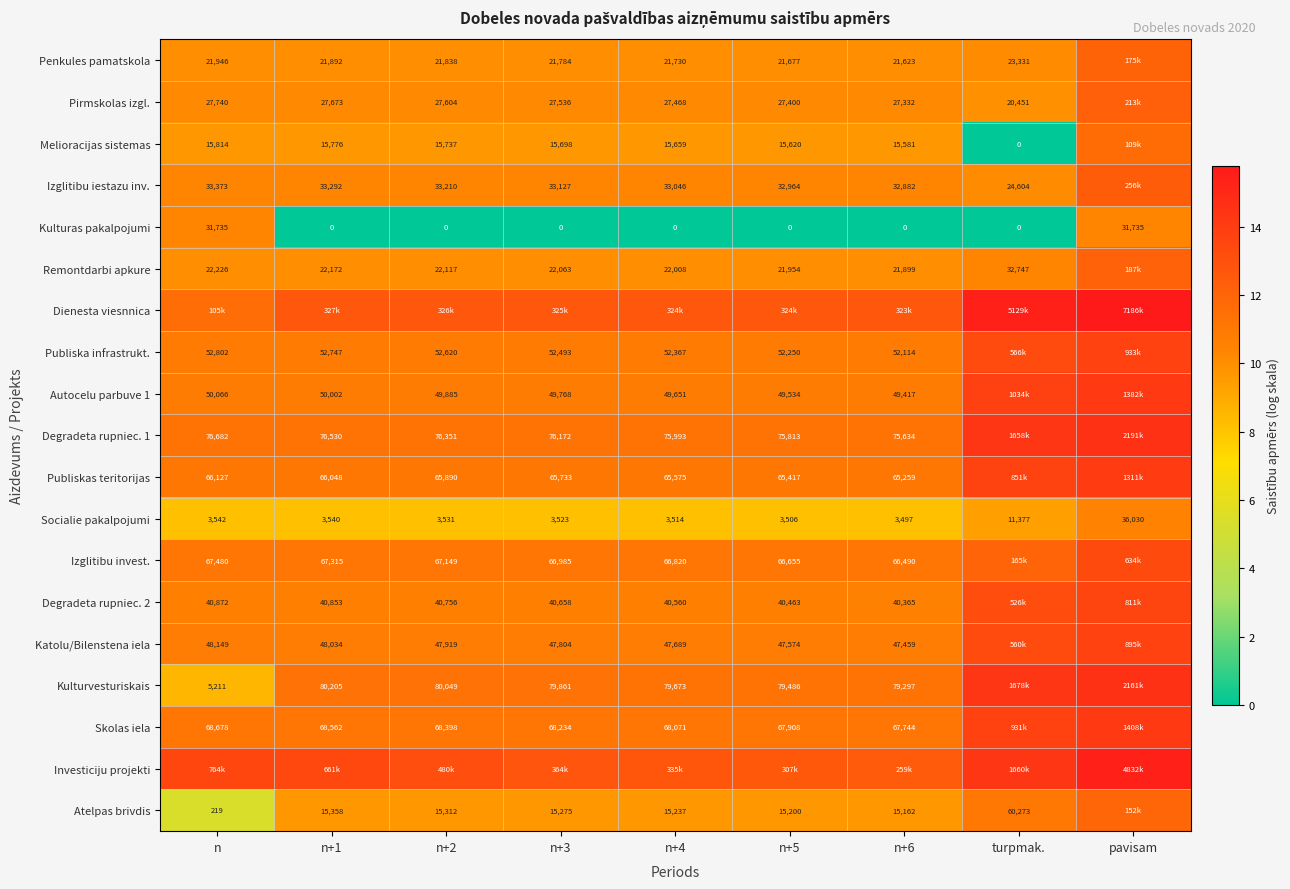

Is it true that Atelpas brivdis equals 5.1 at n+4?

False